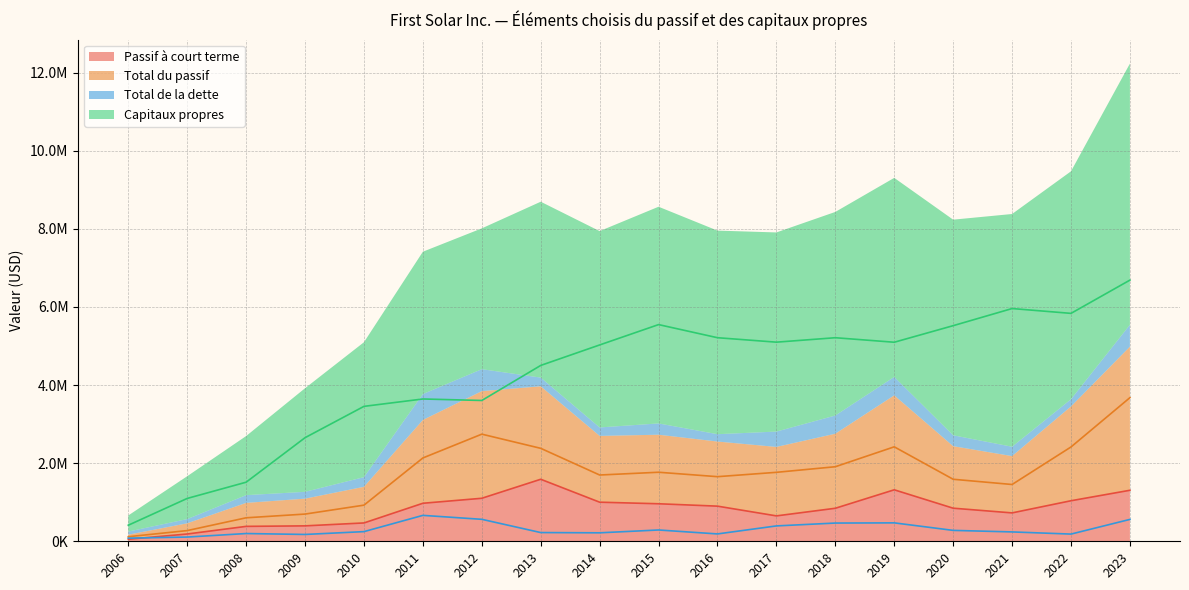

At how many categories does at least one series exceed 3452930?

14